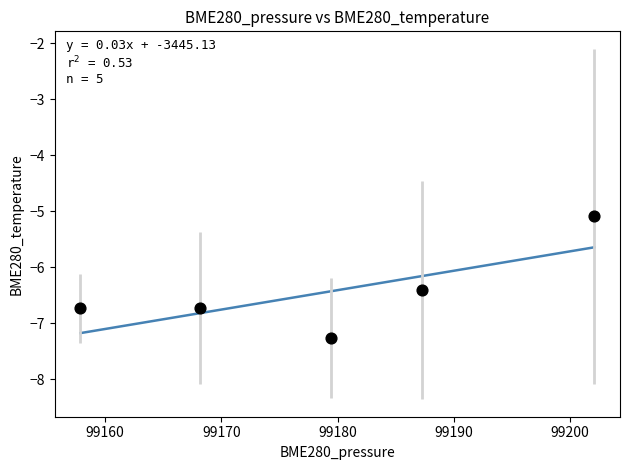

What Y value in the scatter plot is closest to -6?

-6.4